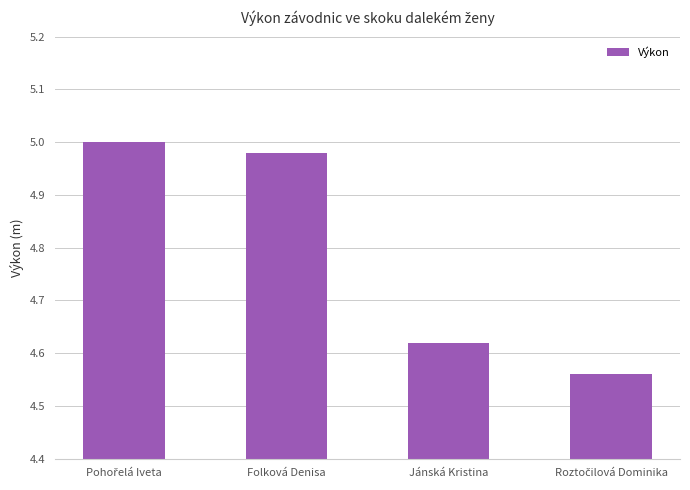

What is the label of the 2nd bar from the right?

Jánská Kristina